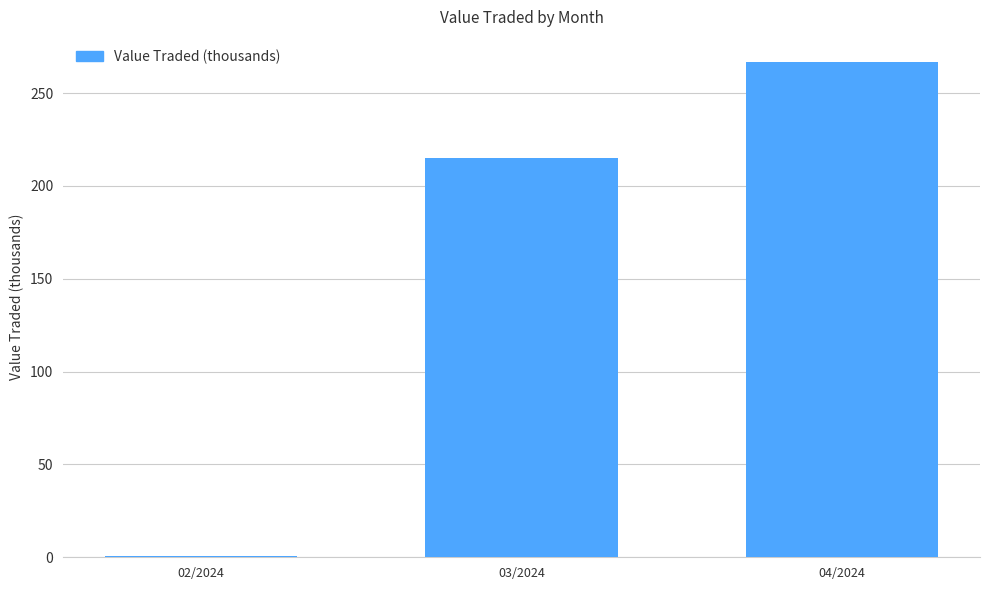

The value at 04/2024 is 266.9. True or false?

True